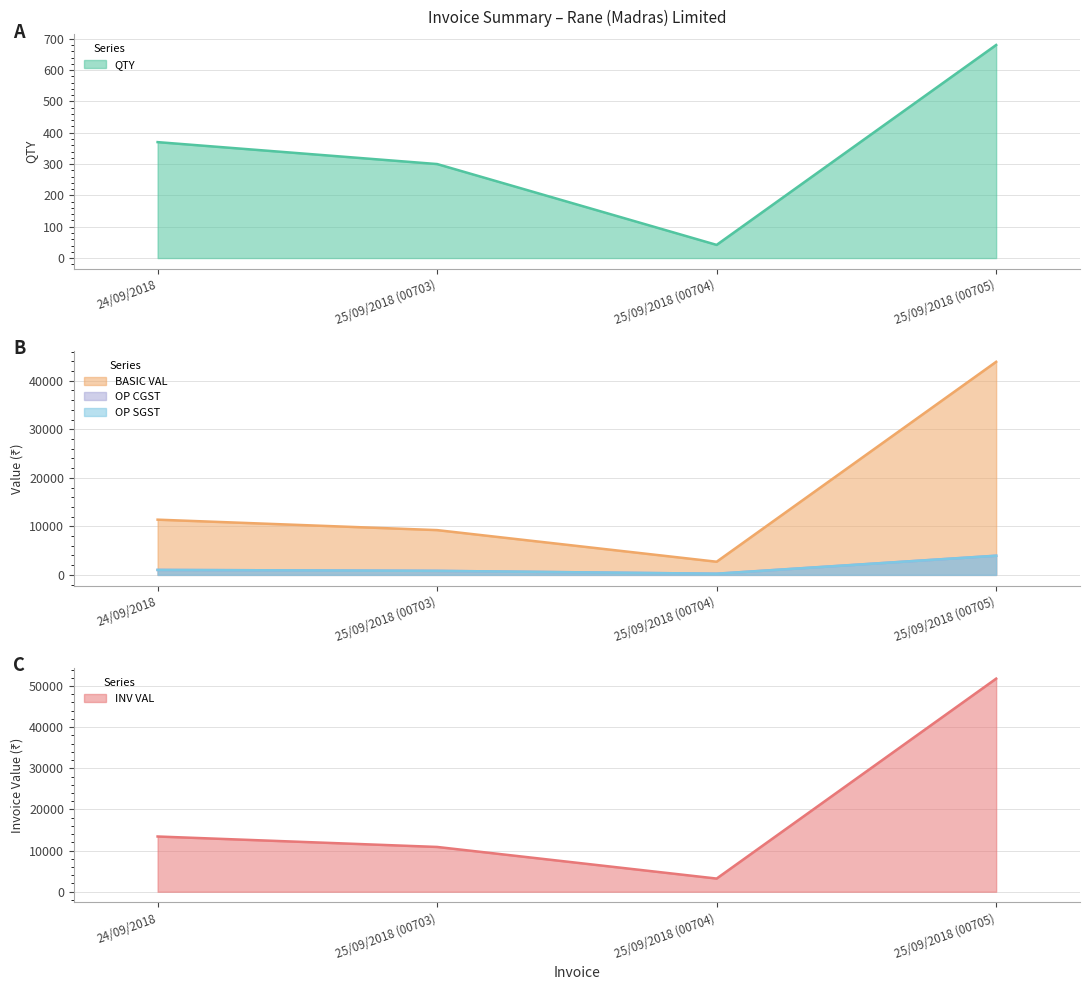

What are all the series names shown in the legend?

QTY, BASIC VAL, OP CGST, OP SGST, INV VAL